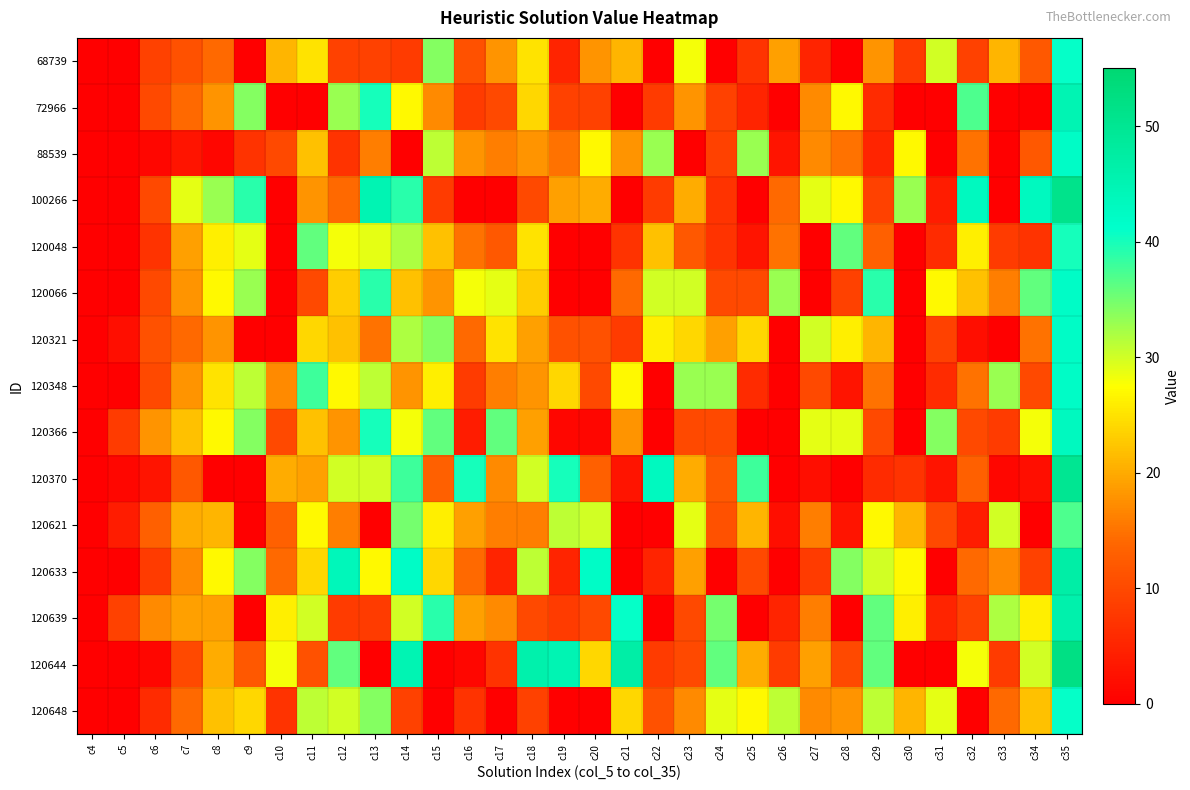

Which category has the highest value across all series?

c35